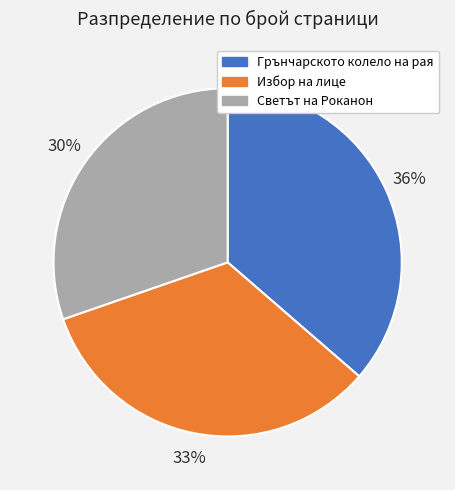

What percentage is the Грънчарското колело на рая slice, to the nearest percent?

36%